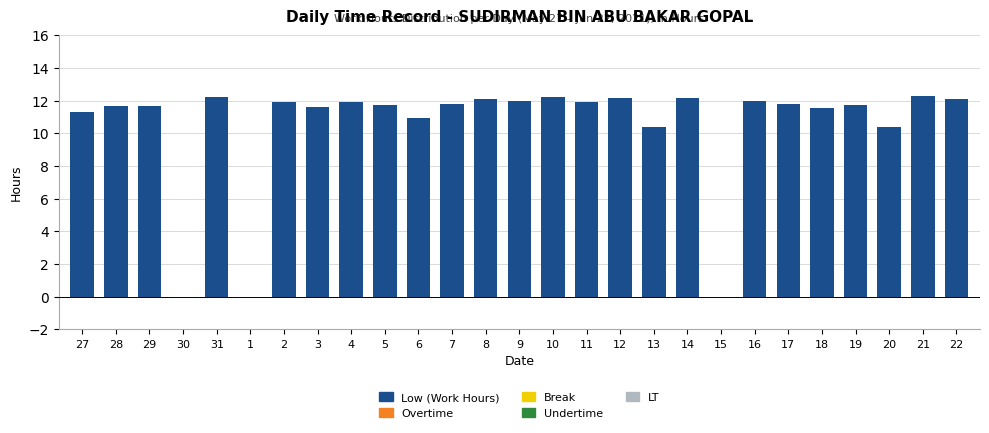

The chart shows a value of 16.3 at 22. True or false?

False